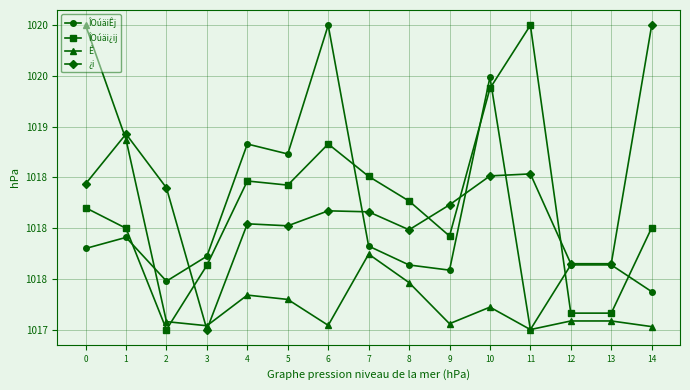

Between 3 and 14, which series saw the biggest shift?

¿i